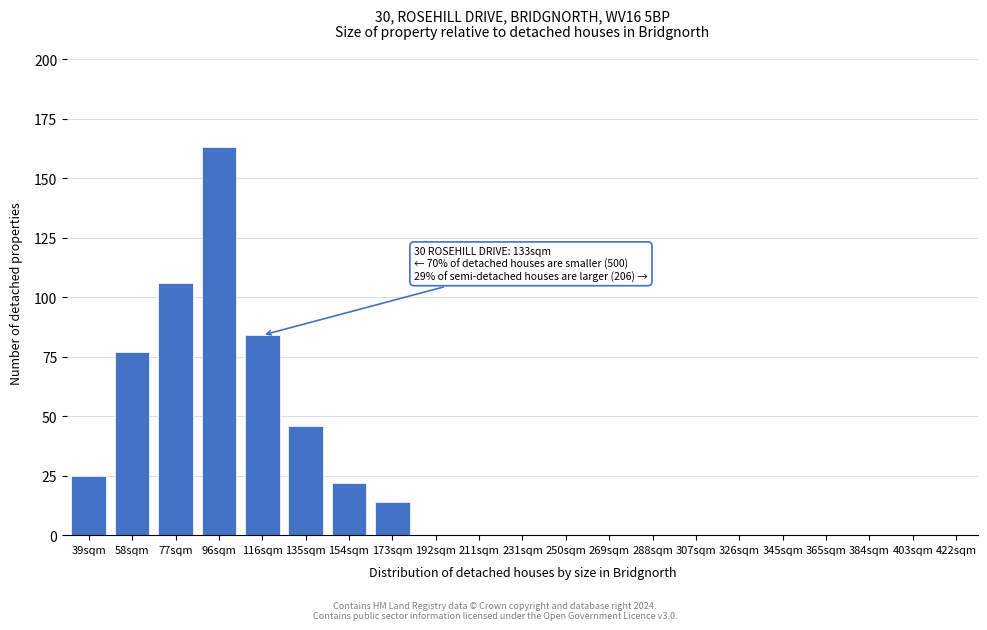

What is the sum of all values?

537